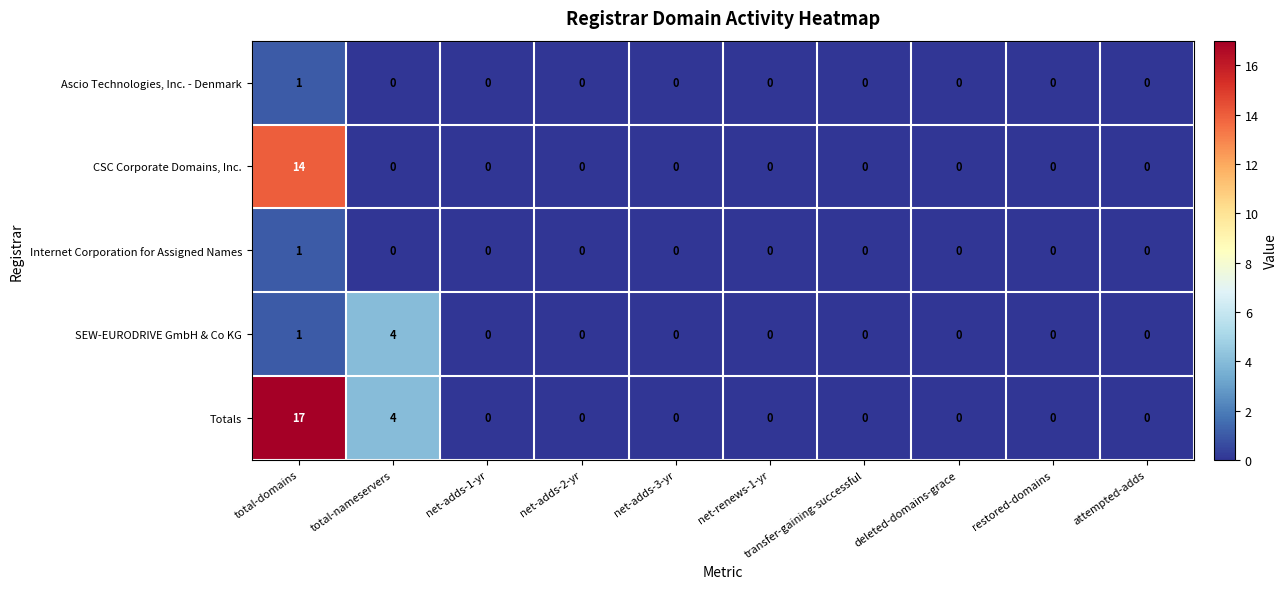

Count the Internet Corporation for Assigned Names values in the range 0 to 1.

10